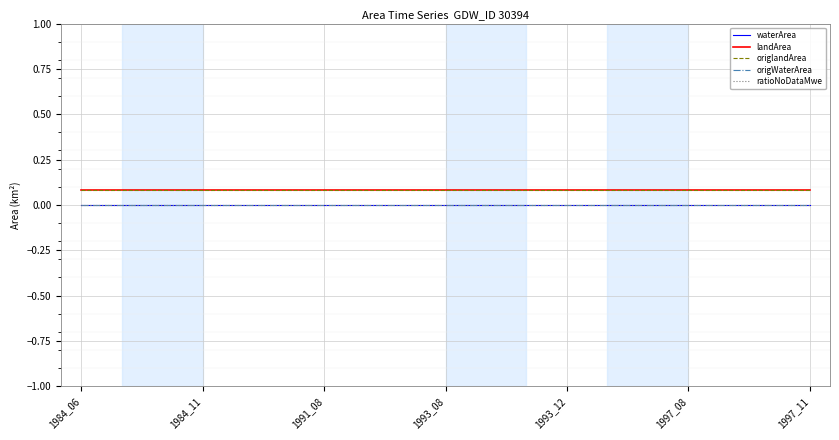

Which series has the largest range (max minus min)?

waterArea